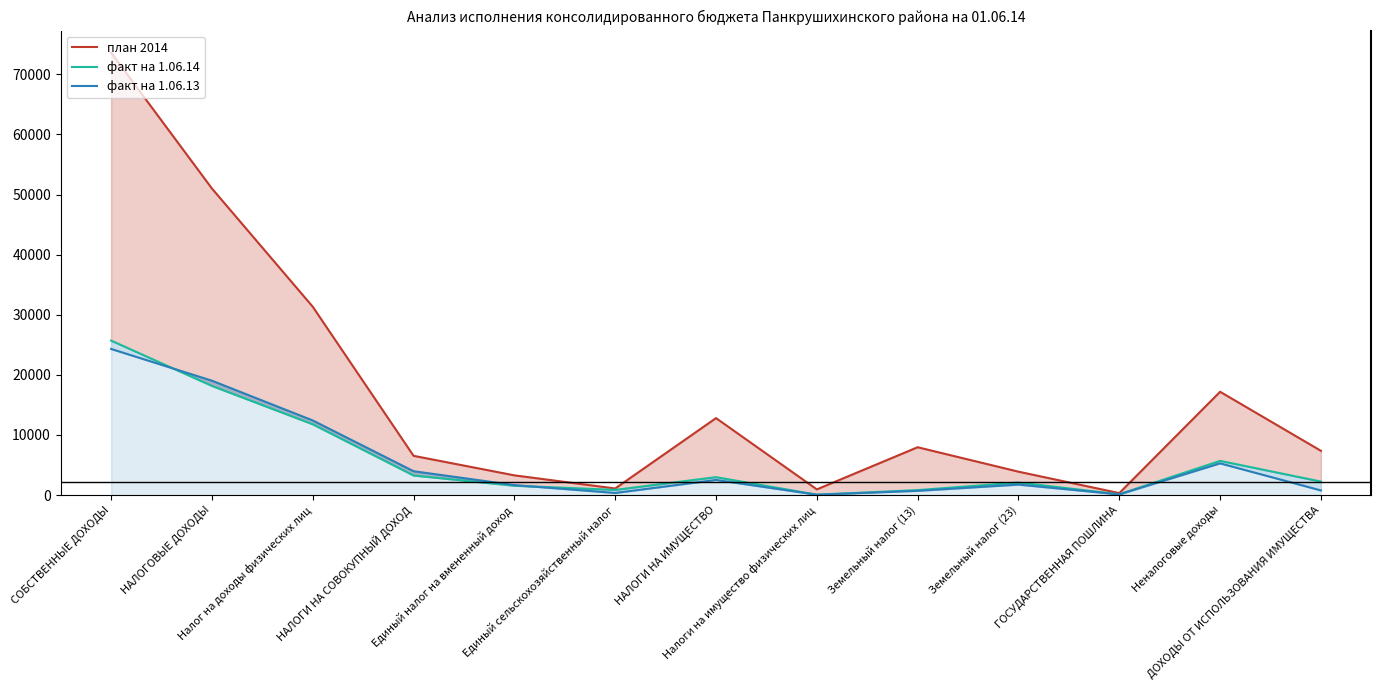

At which category does the chart reach its peak across all series?

СОБСТВЕННЫЕ ДОХОДЫ